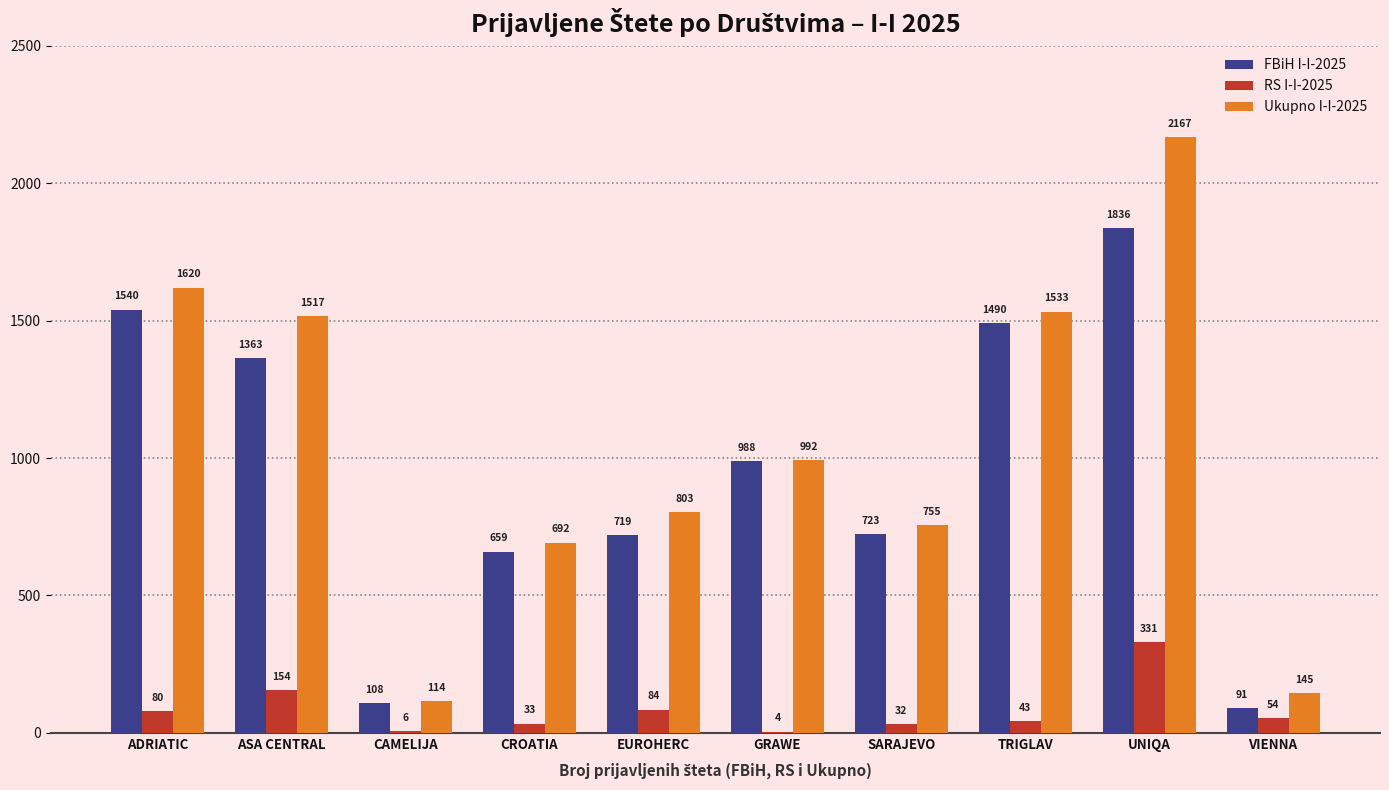

What is the average value of the RS I-I-2025 series?

82